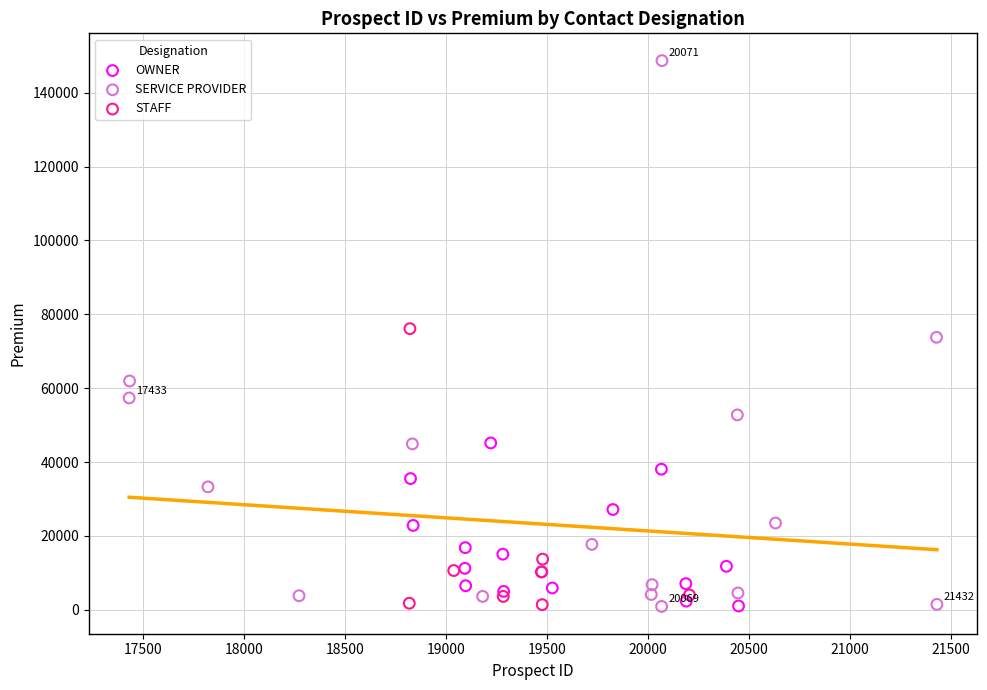

Which series has the widest spread of Y values?

SERVICE PROVIDER